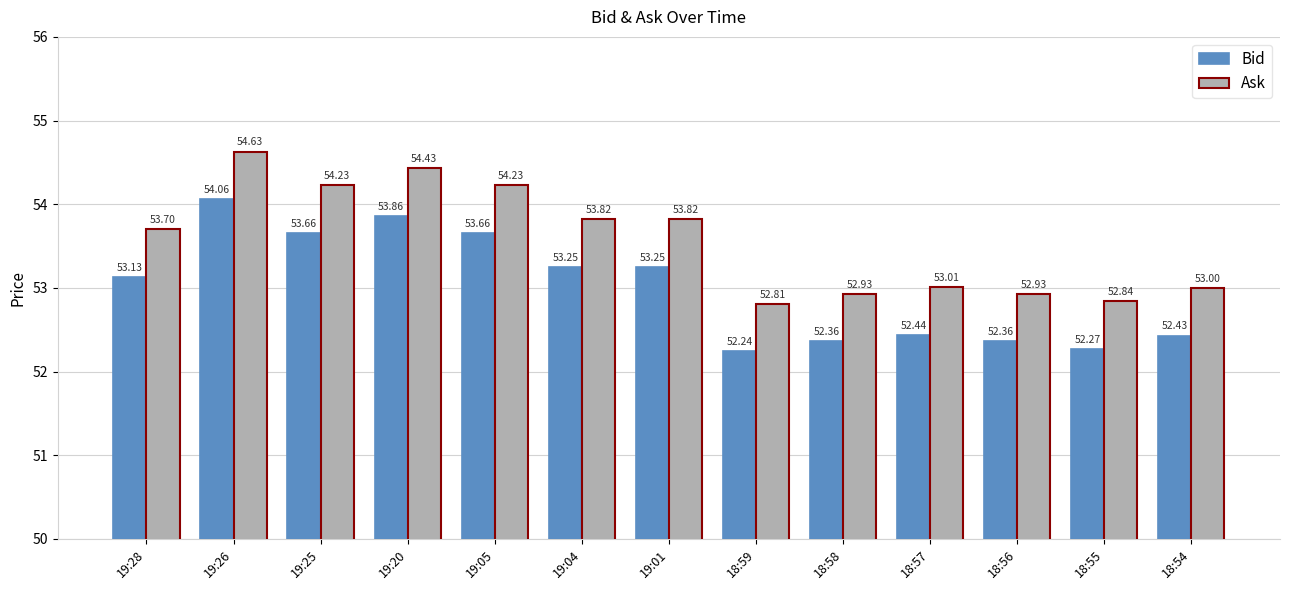

Where is Bid nearest to the value 53?

19:28